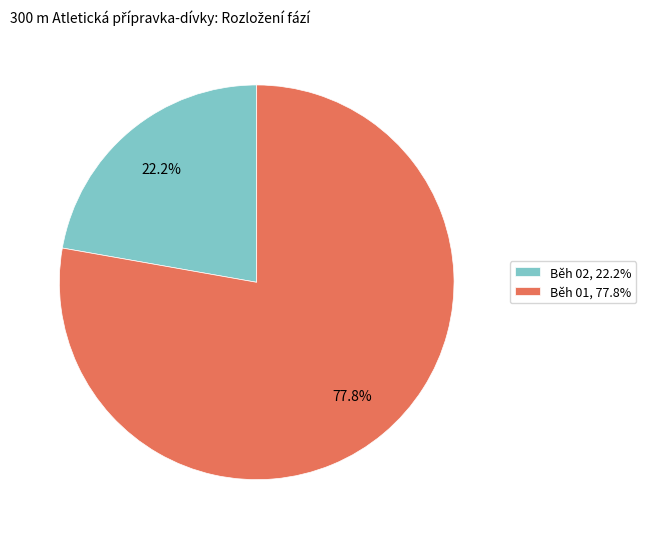

Between Běh 01 and Běh 02, which is larger?

Běh 01